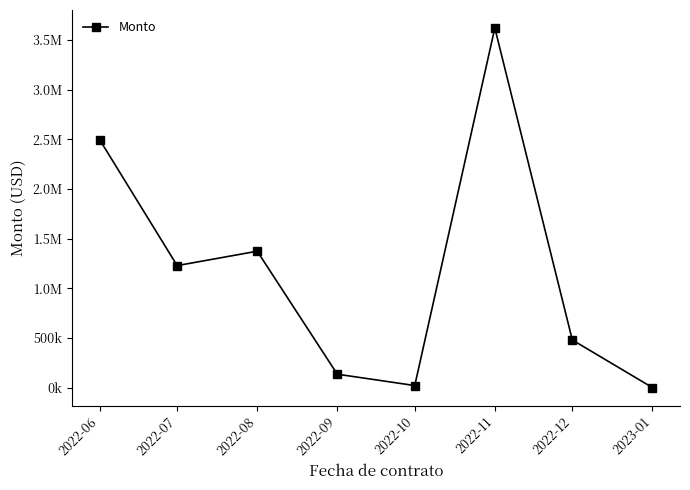

Reading right to left, transcribe all the data shown in this chart.

678.3	479863.7	3620242.0	20906.3	135138.5	1373136.8	1228189.4	2495776.3